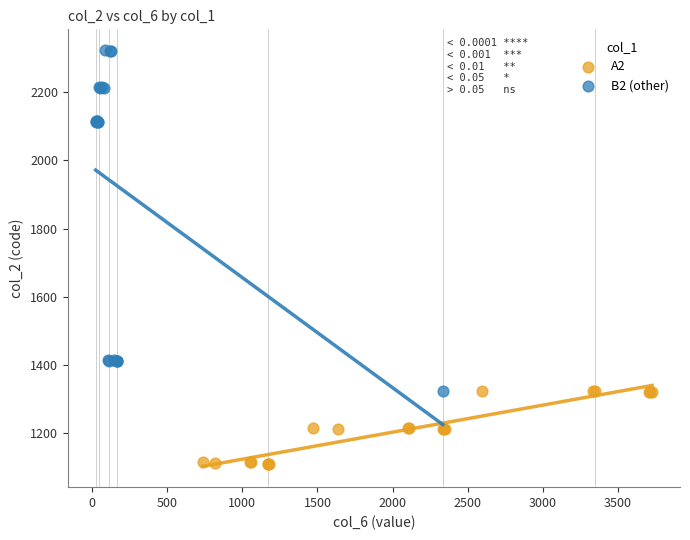

Which series reaches the minimum Y coordinate?

A2